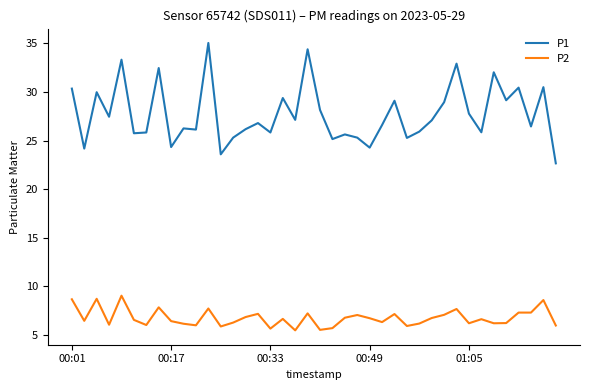

What is the difference between the maximum and minimum values in the P1 series?

12.4